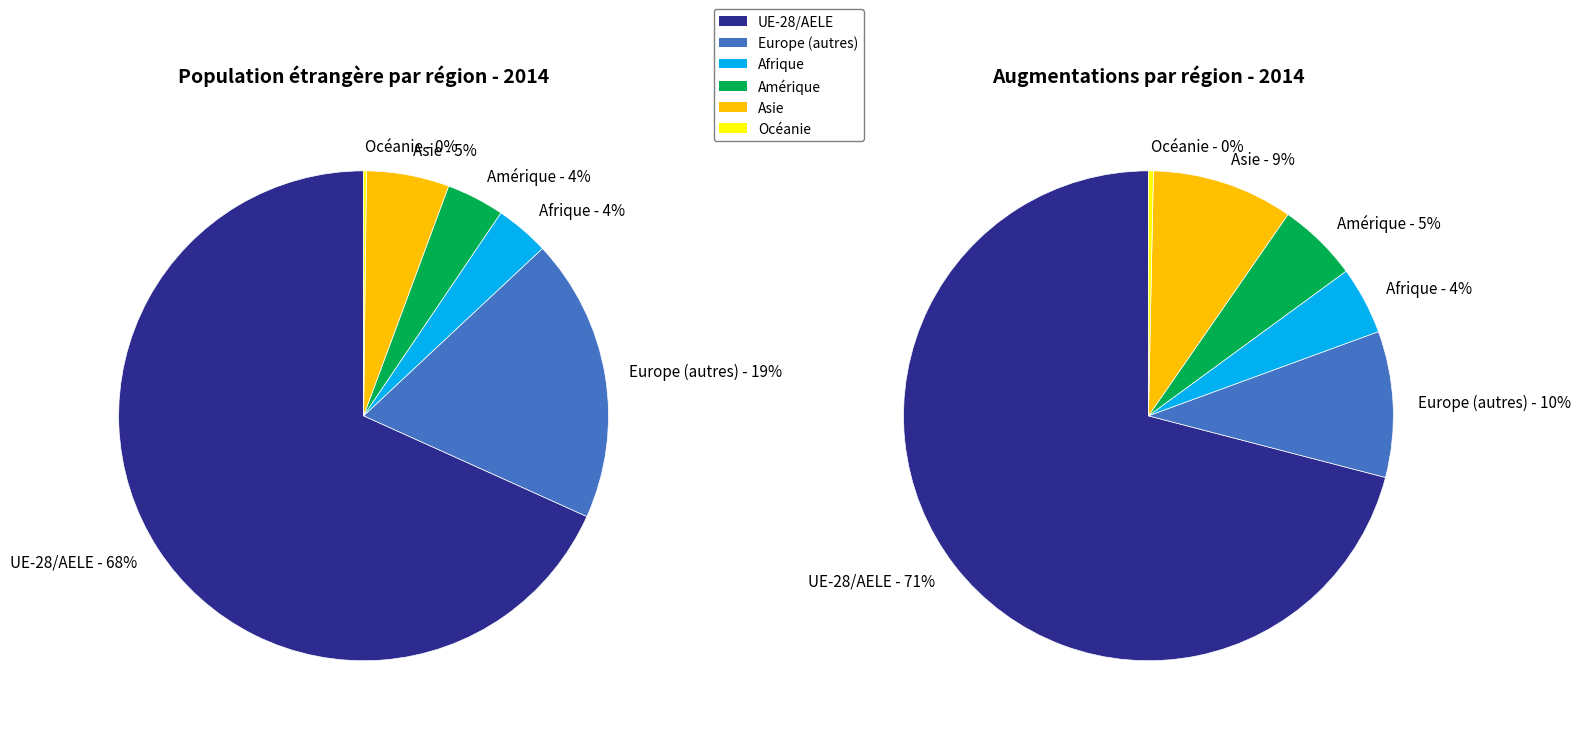

True or false: Afrique accounts for 4% of the total.

True